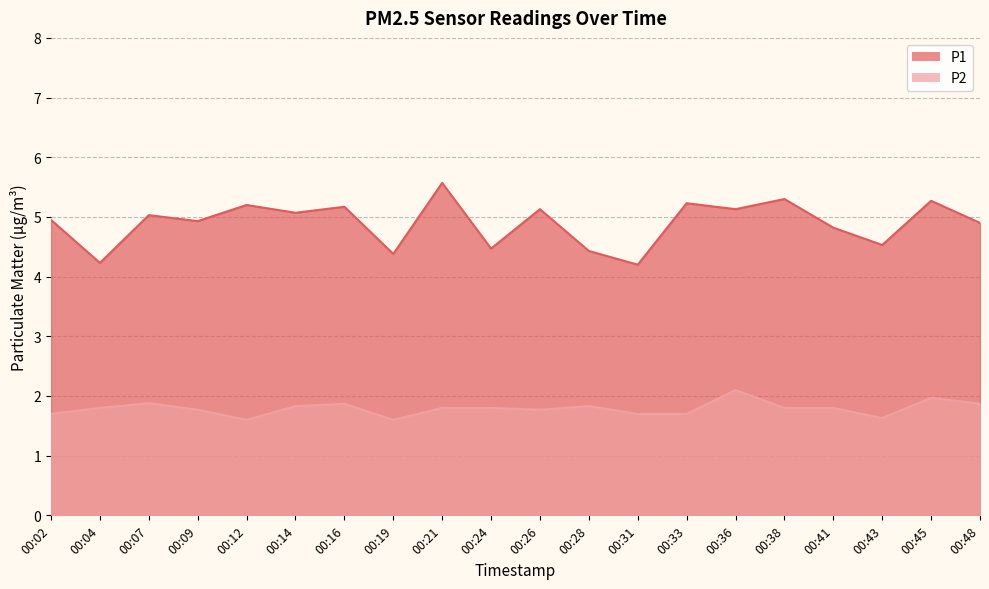

True or false: P1 has more than 2 points higher than both neighbors.

True